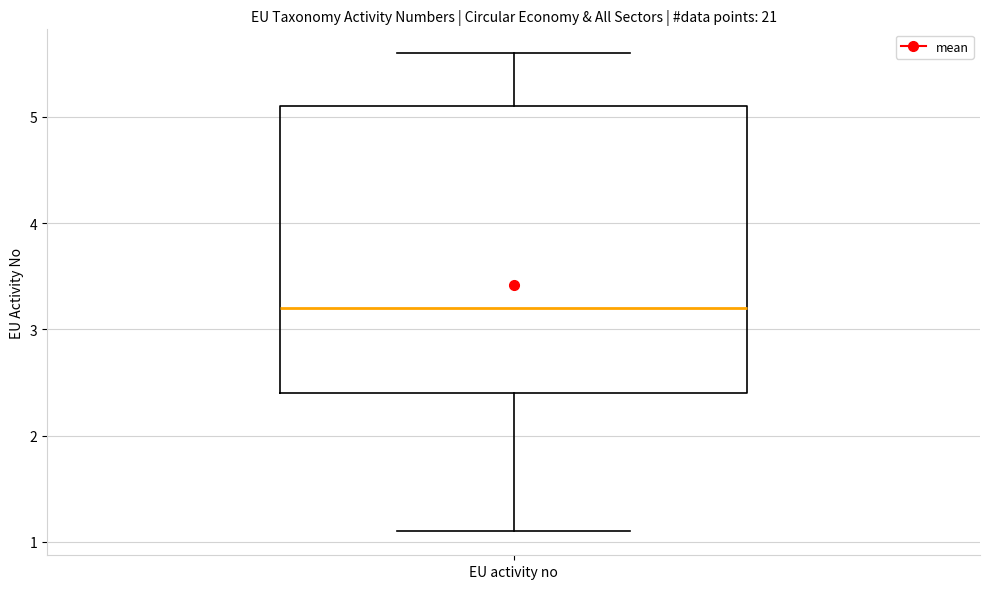

Transcribe this box plot: give where the median line is, the range the box spans, and where the two whiskers end, as read against the y-axis. The values are not printed on the chart, so give them approximately, as read against the axis.

median 3.2, box 2.4 to 5.1, whiskers 1.1 to 5.6